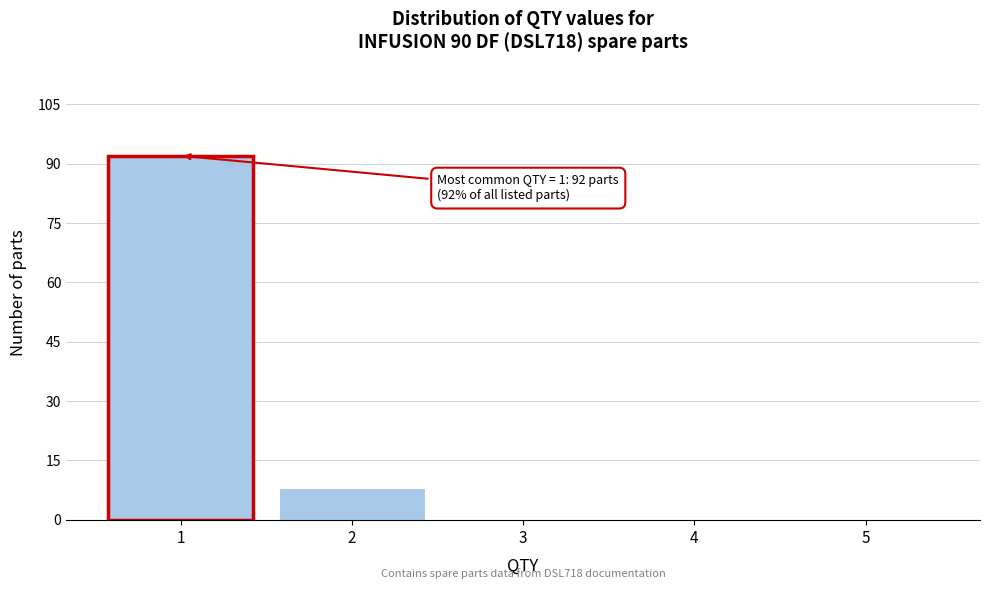

Reading left to right, transcribe all the data shown in this chart.

1=92	2=8	3=0	4=0	5=0